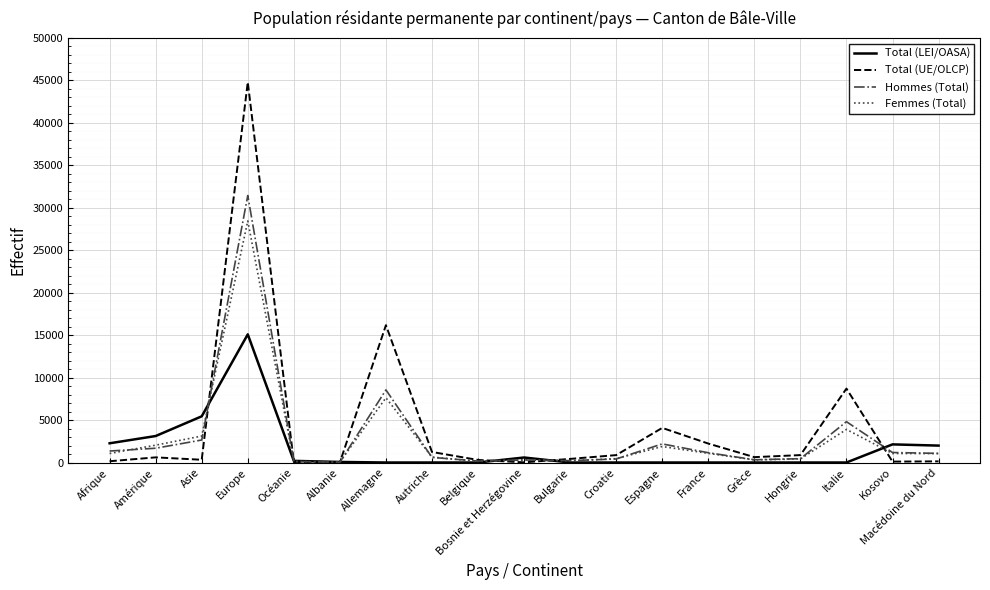

At which category is the sum across all series the highest?

Europe